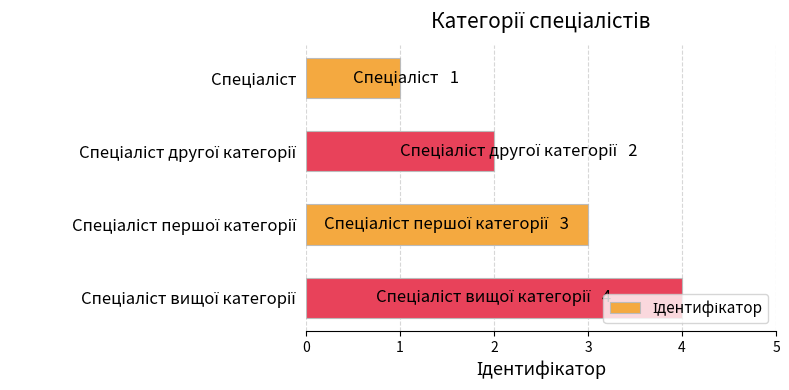

What is the sum of all values?

10